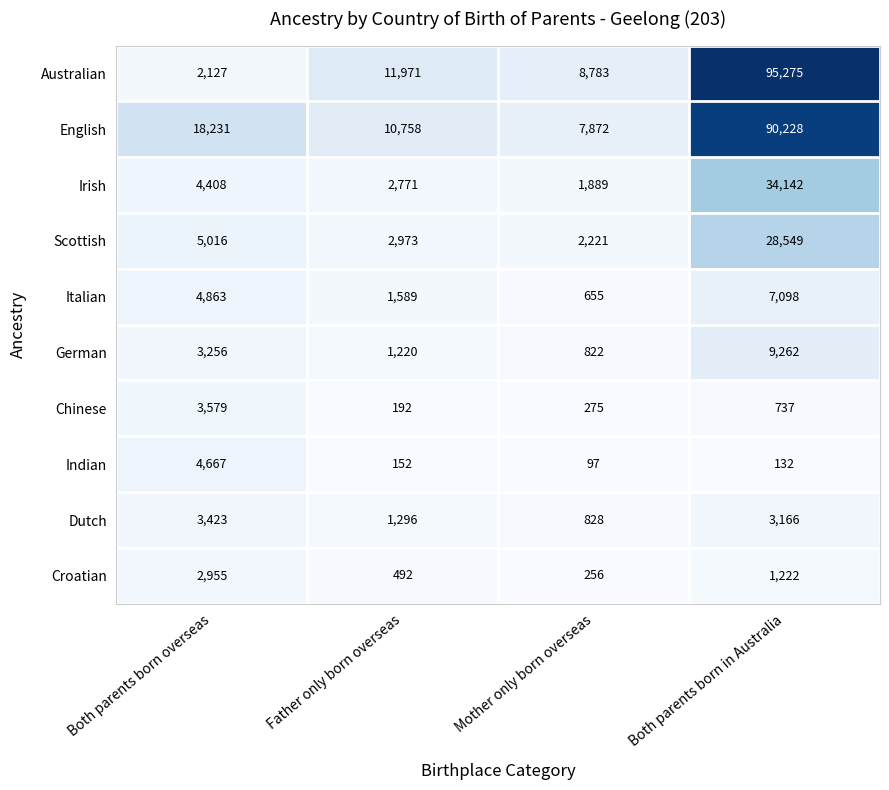

The value of Indian at Both parents born in Australia is 233. True or false?

False